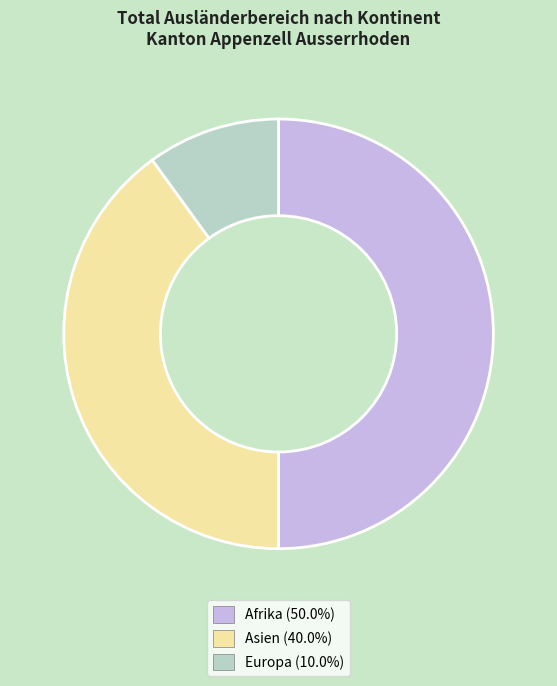

How many slices are in this pie chart?

3